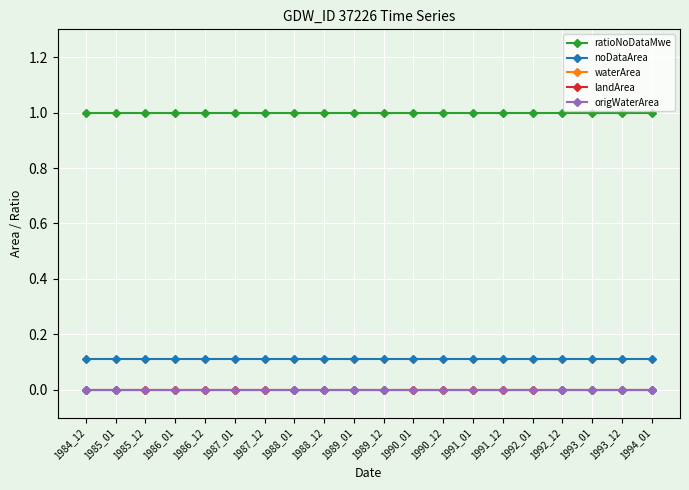

True or false: origWaterArea has more than 1 interior local peaks.

False